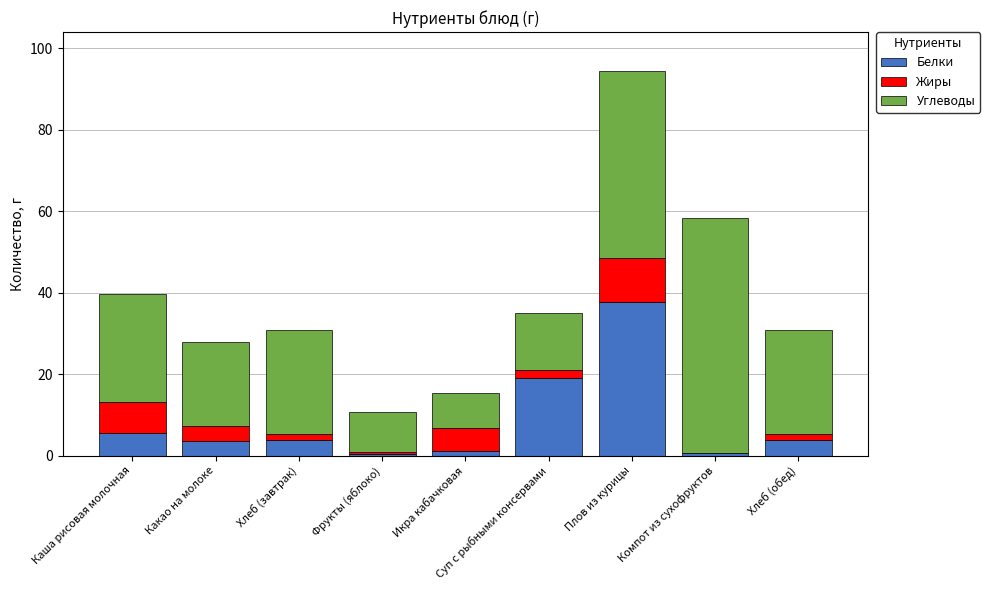

How many distinct data groups are displayed?

3